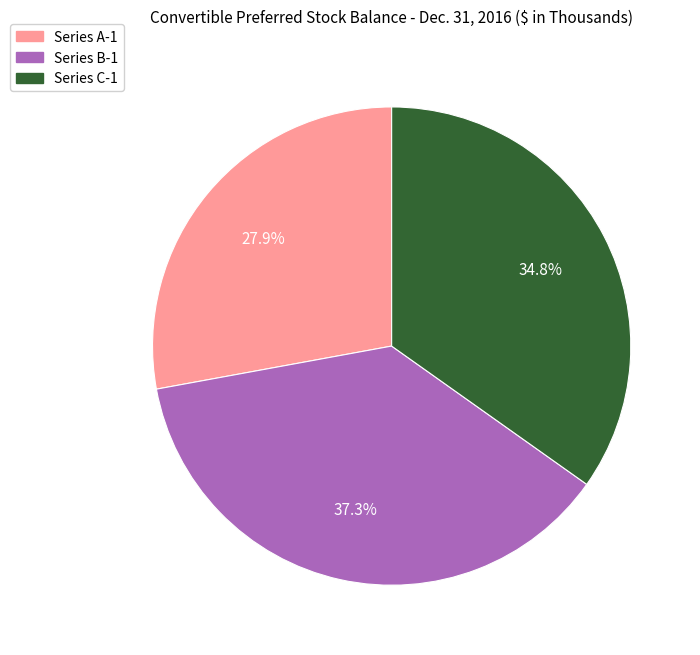

How much of the chart is everything except Series B-1?

62.7%